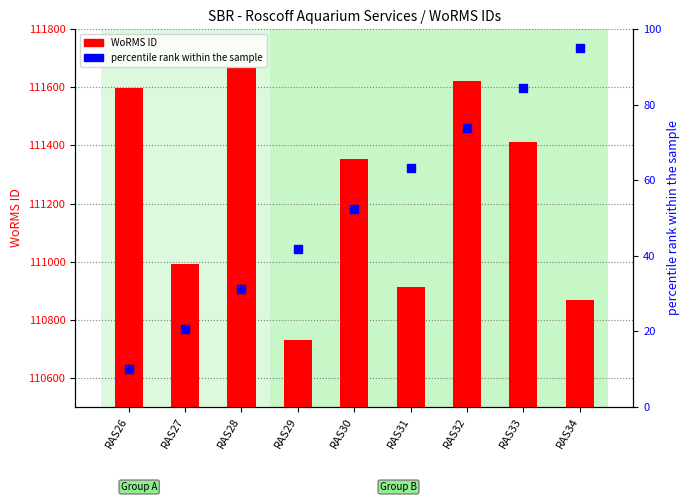

At how many categories does at least one series exceed 25182?

9